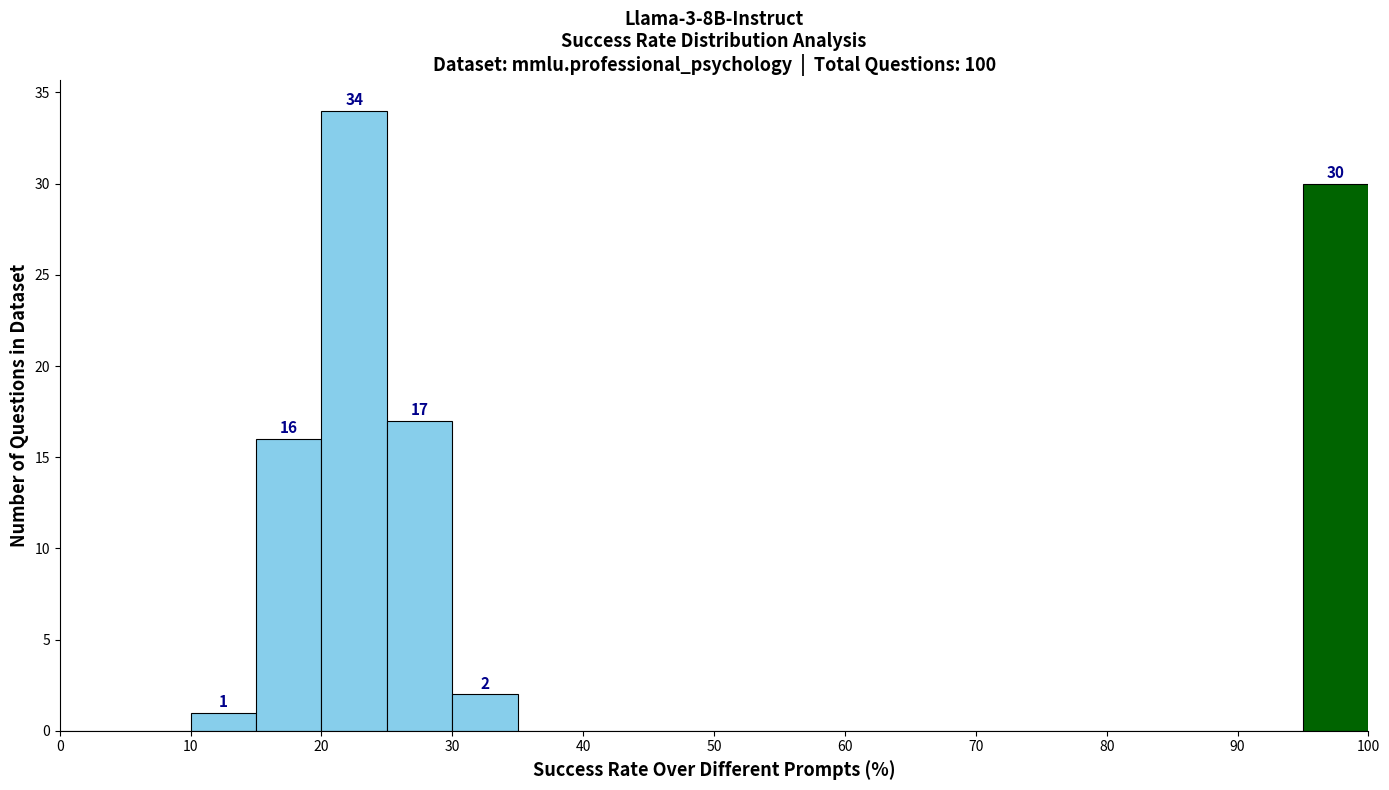

Which range on the x-axis has the tallest bar?

20 to 25